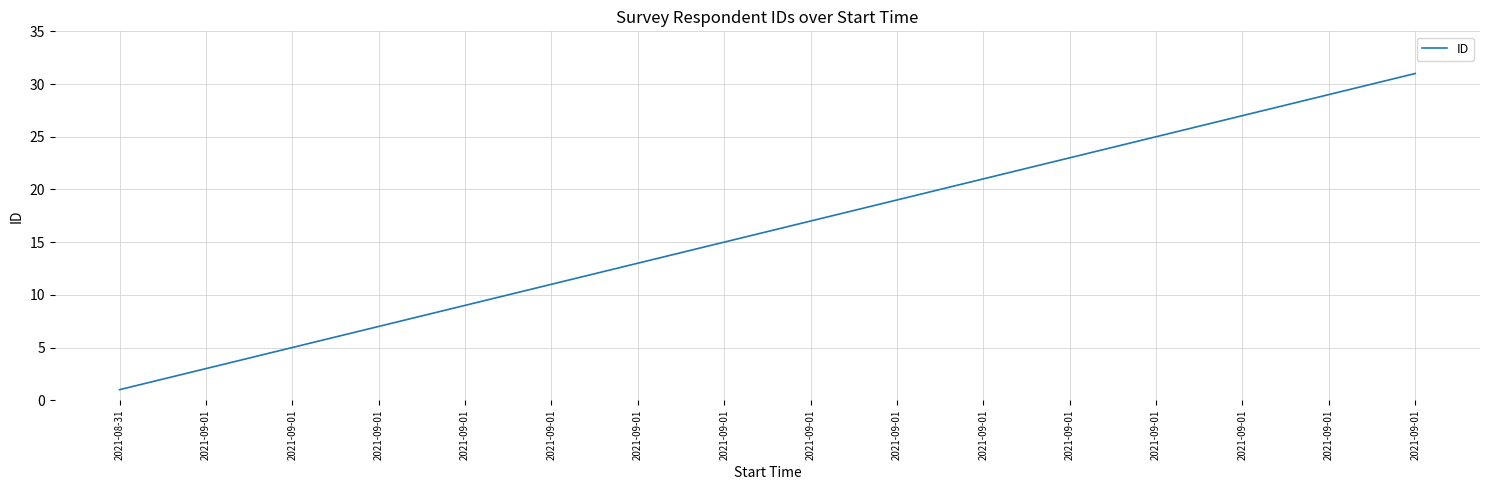

Reading right to left, extract all data points from this chart.

31	30	29	28	27	26	25	24	23	22	21	20	19	18	17	16	15	14	13	12	11	10	9	8	7	6	5	4	3	2	1